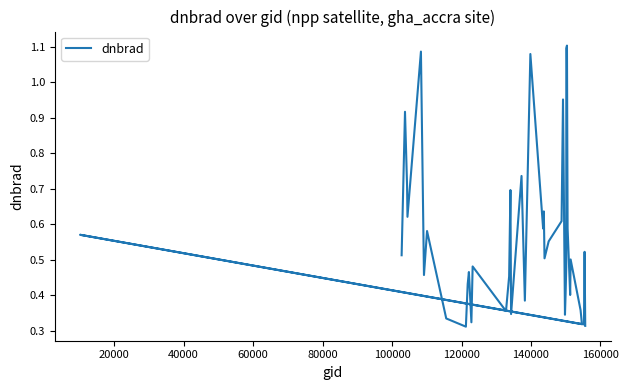

What is the difference between the second highest and minimum values?

0.8